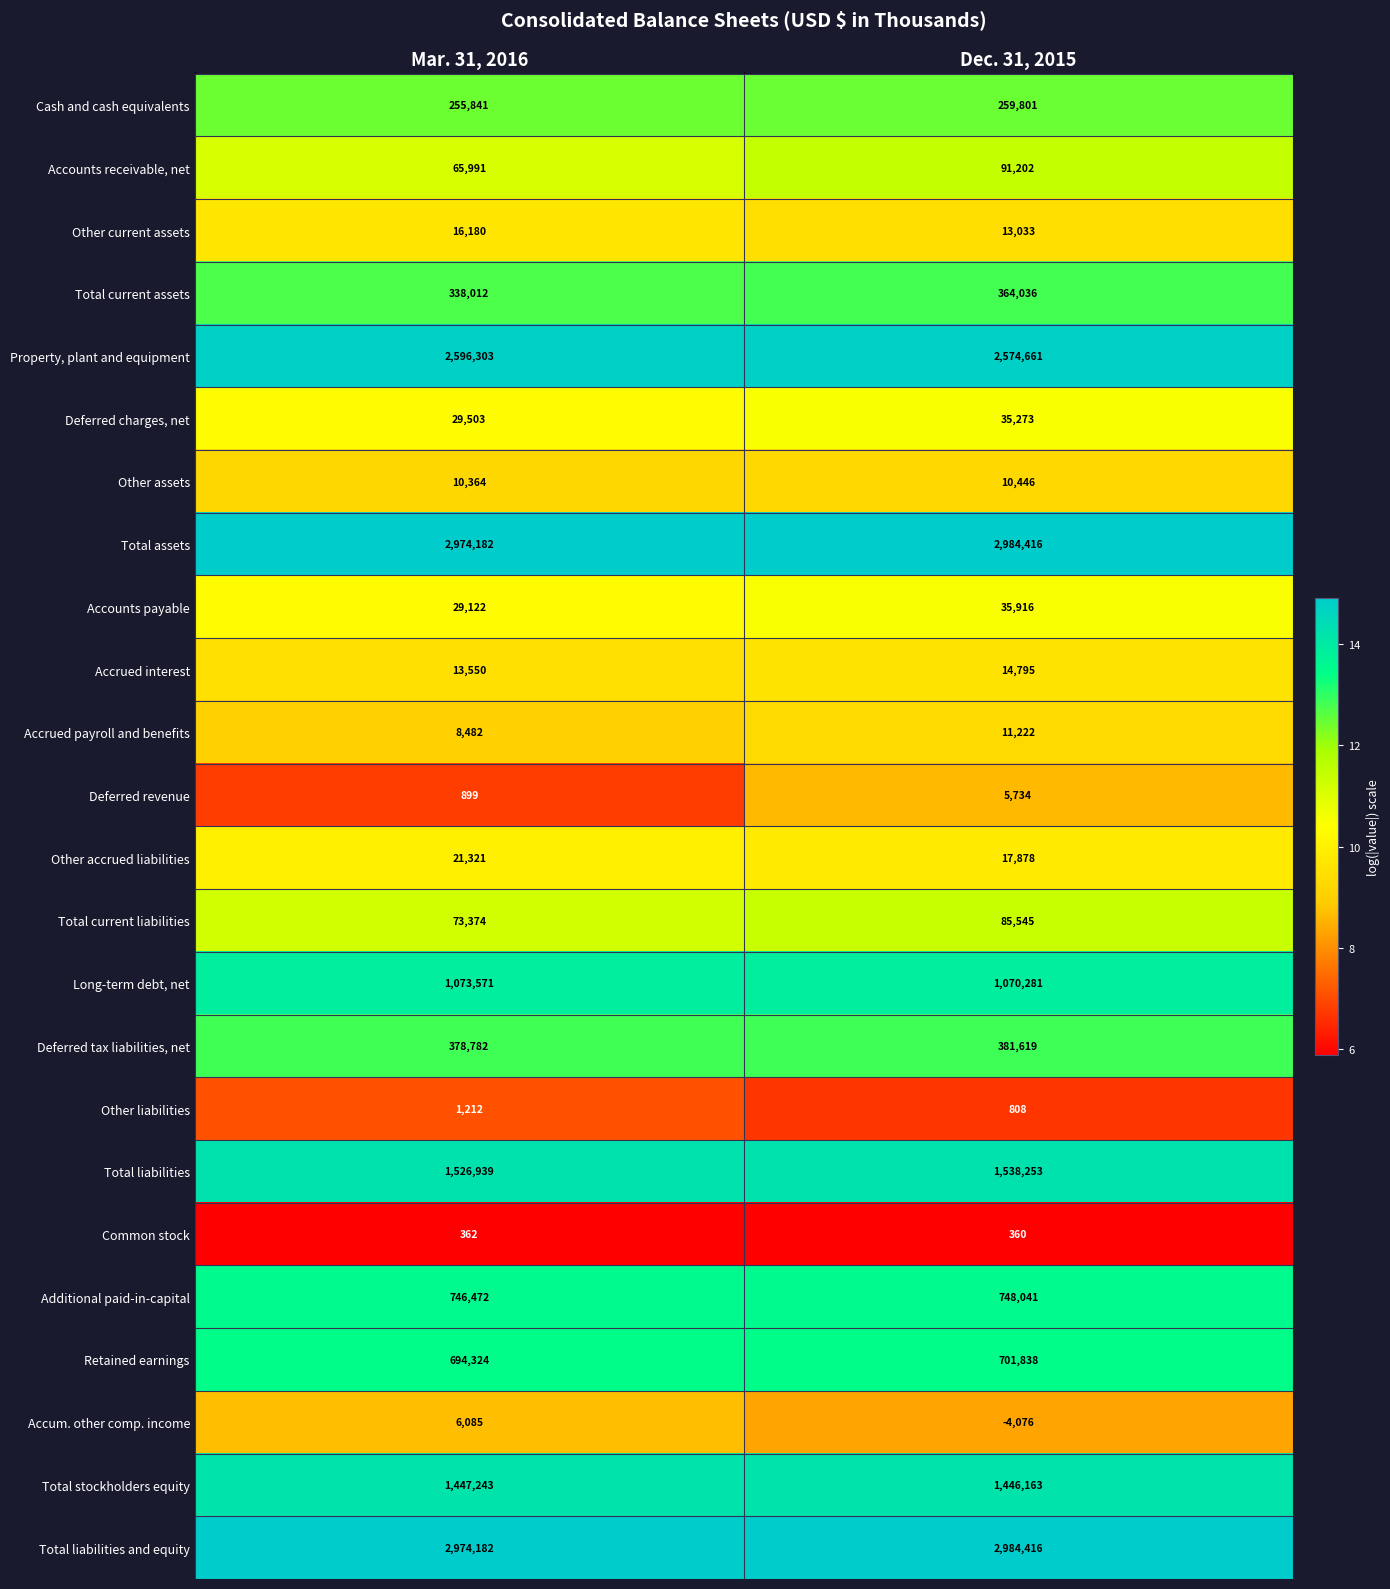

How many categories are shown in the chart?

2